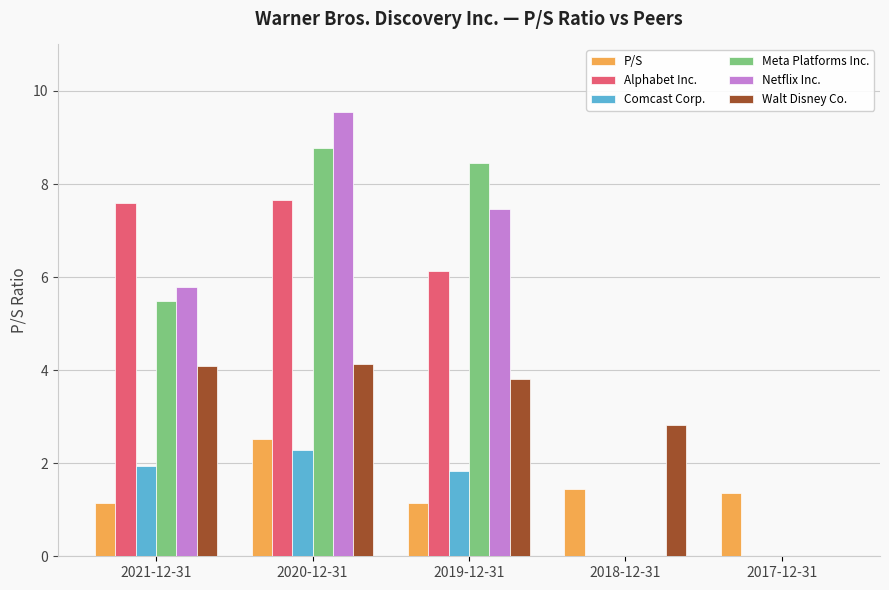

What is the total value across all series at 2021-12-31?

26.1